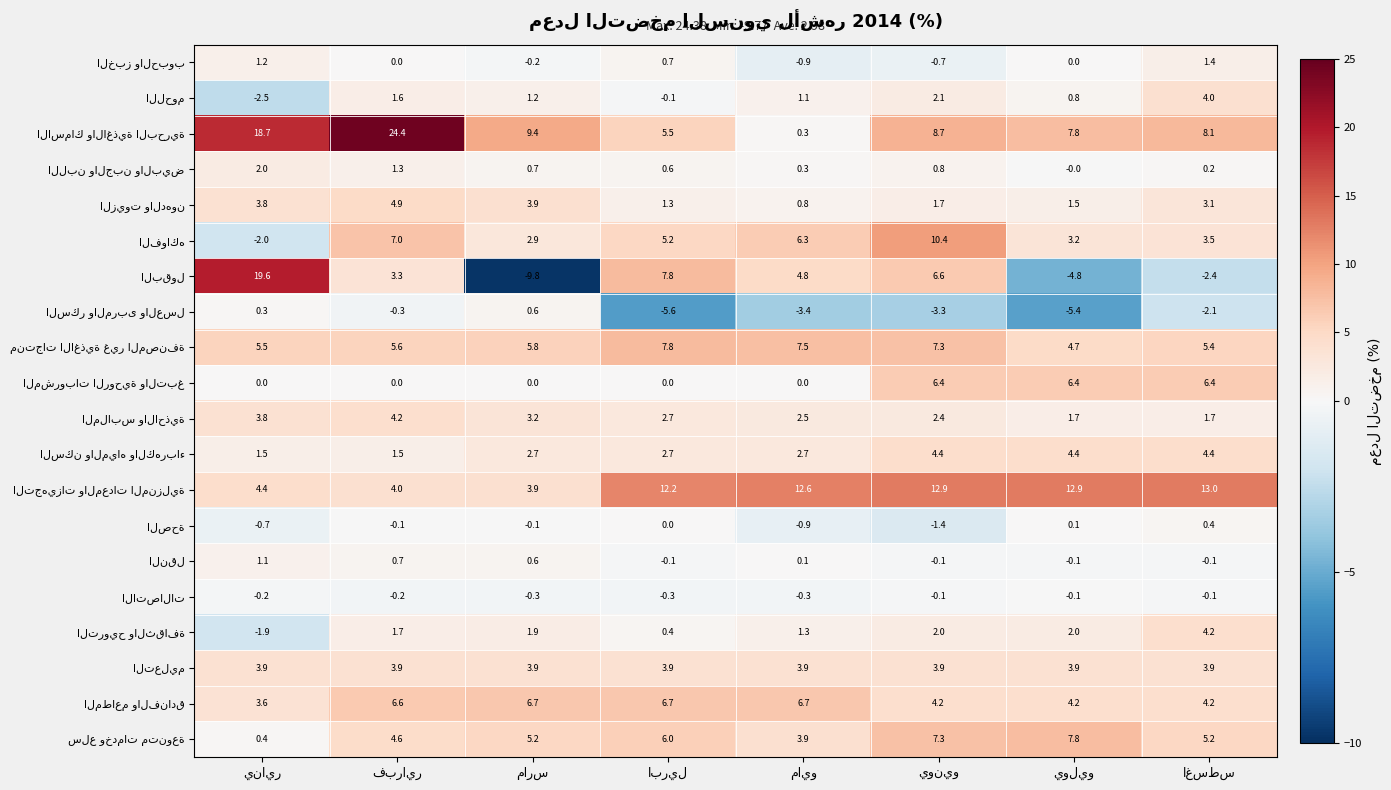

List the labels in order of الاسماك والاغذية البحرية value, largest first.

فبراير, يناير, مارس, يونيو, اغسطس, يوليو, ابريل, مايو